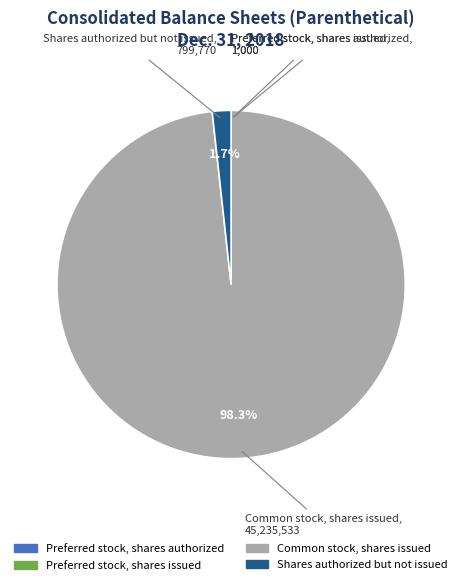

Does any single category account for the majority?

Yes